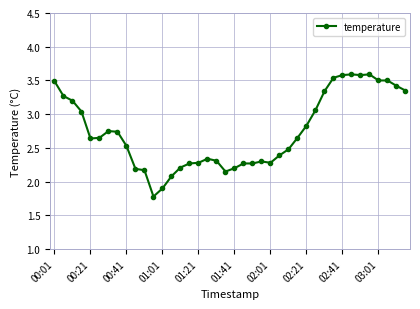

How many data points are less than 2?

2